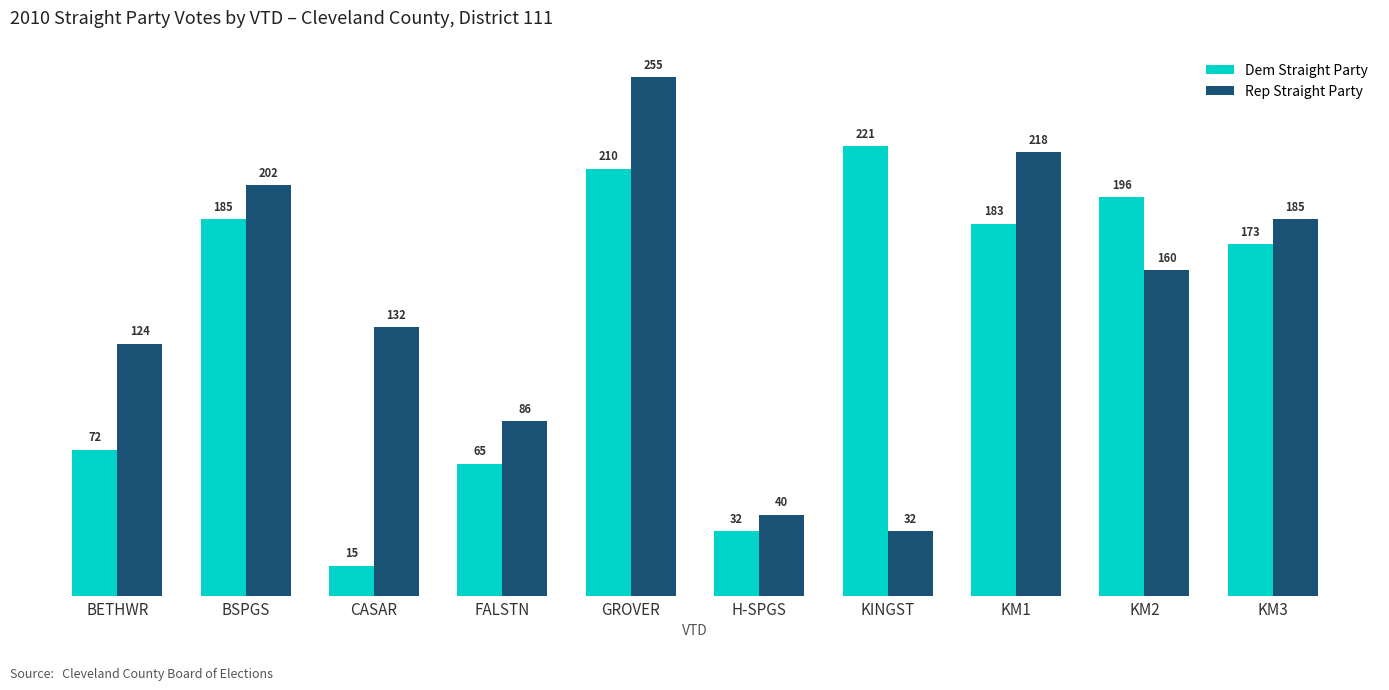

How many series are shown in this chart?

2